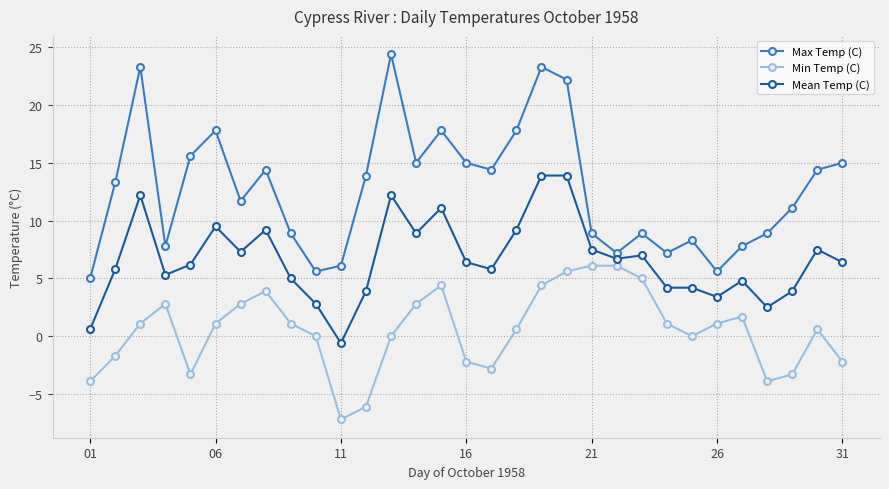

Which series has the largest range (max minus min)?

Max Temp (C)